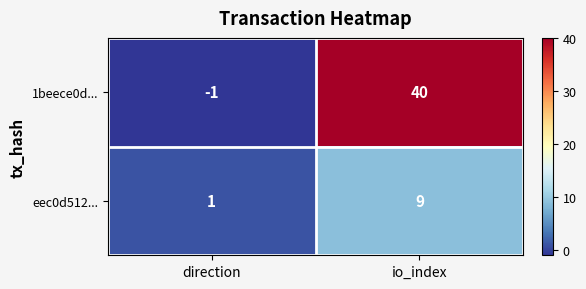

List the series in order of their peak value, highest first.

1beece0d..., eec0d512...